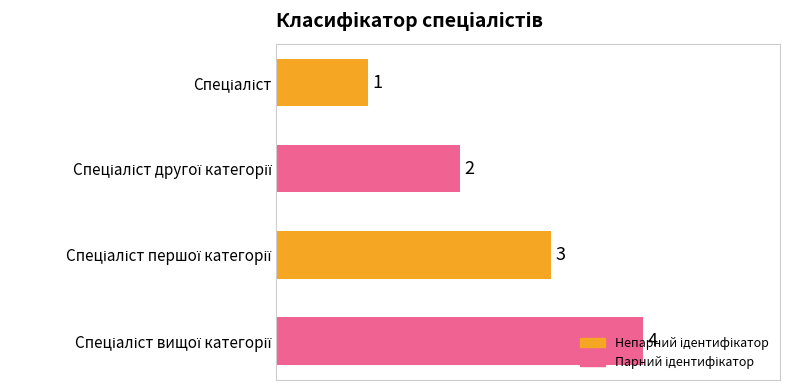

What is the value of the 2nd bar from the top?

2